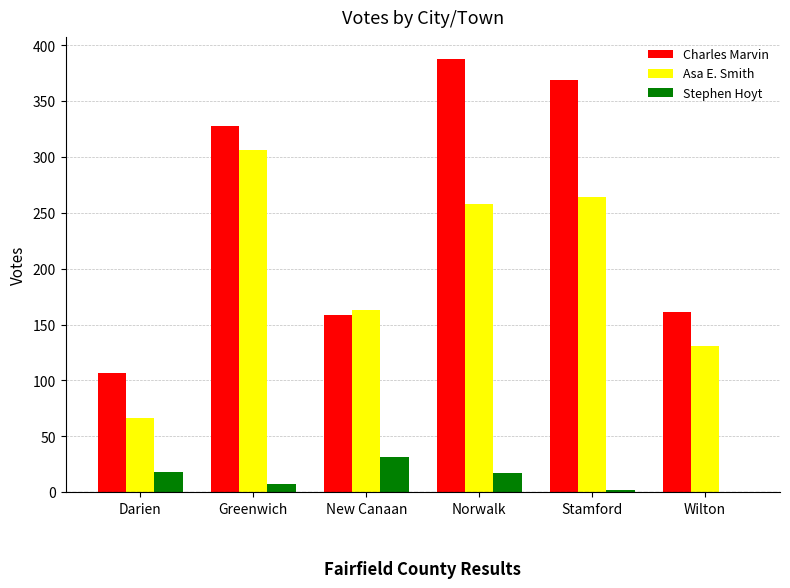

The value of Charles Marvin at Stamford is 369. True or false?

True